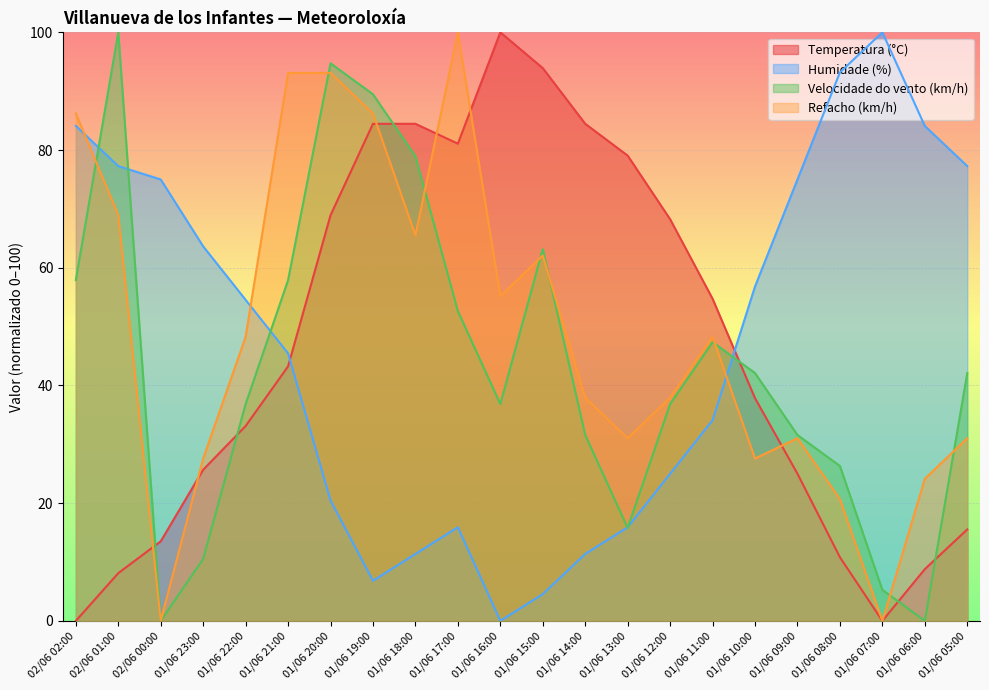

The value of Refacho (km/h) at 01/06 16:00 is 19.9. True or false?

False